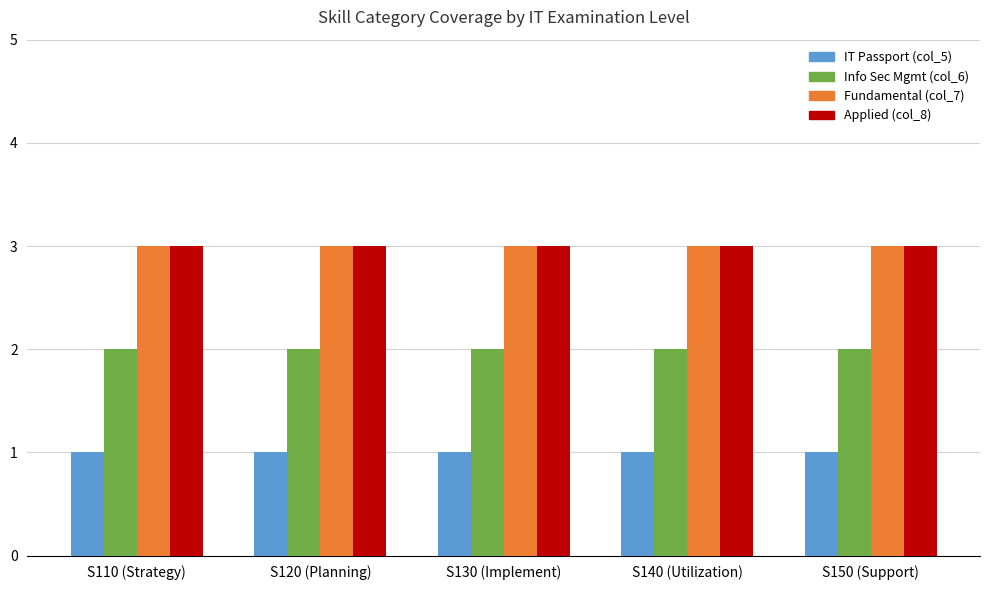

What is the lowest value of the Fundamental (col_7) series?

3